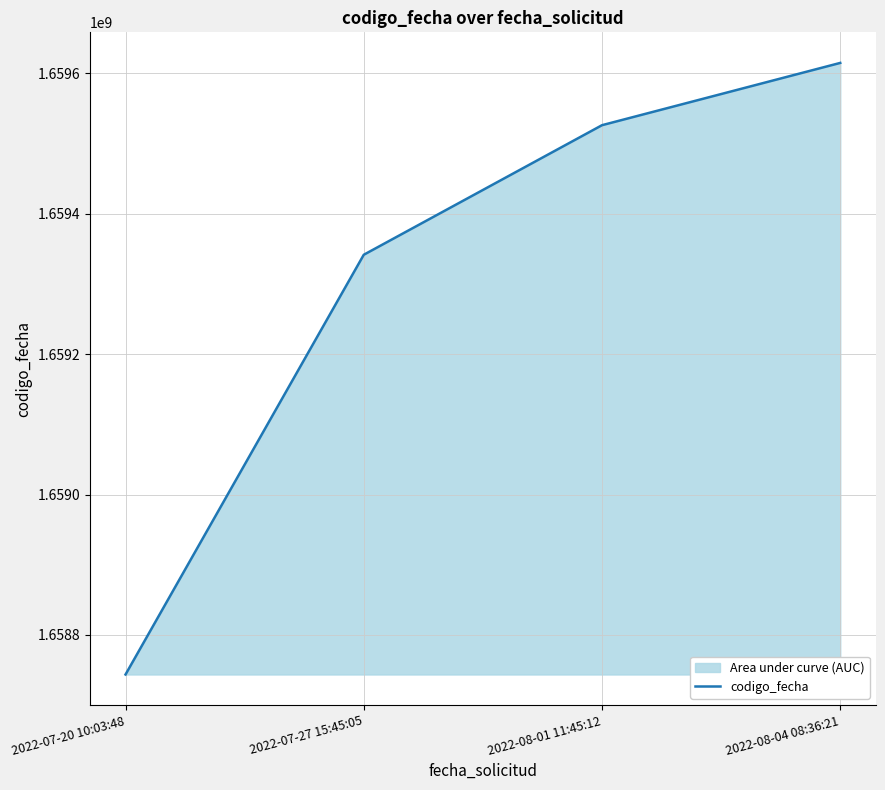

Rank the categories by value from lowest to highest.

2022-07-20 10:03:48, 2022-07-27 15:45:05, 2022-08-01 11:45:12, 2022-08-04 08:36:21